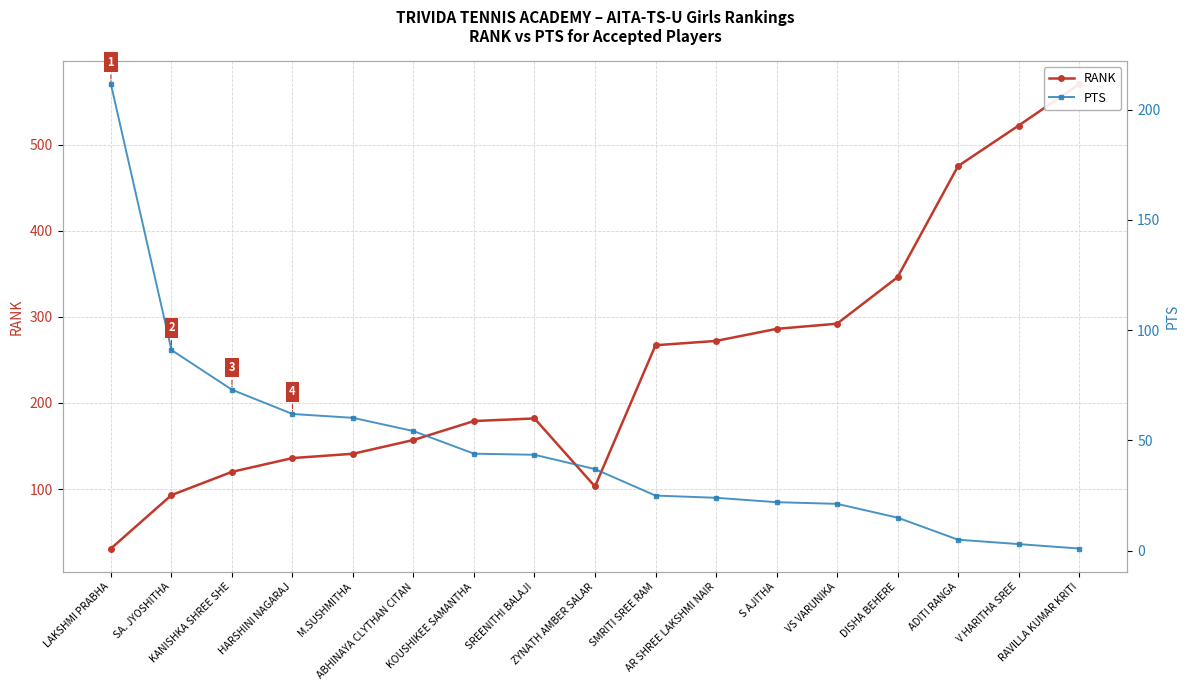

The PTS series shows 211.5 at LAKSHMI PRABHA. True or false?

True